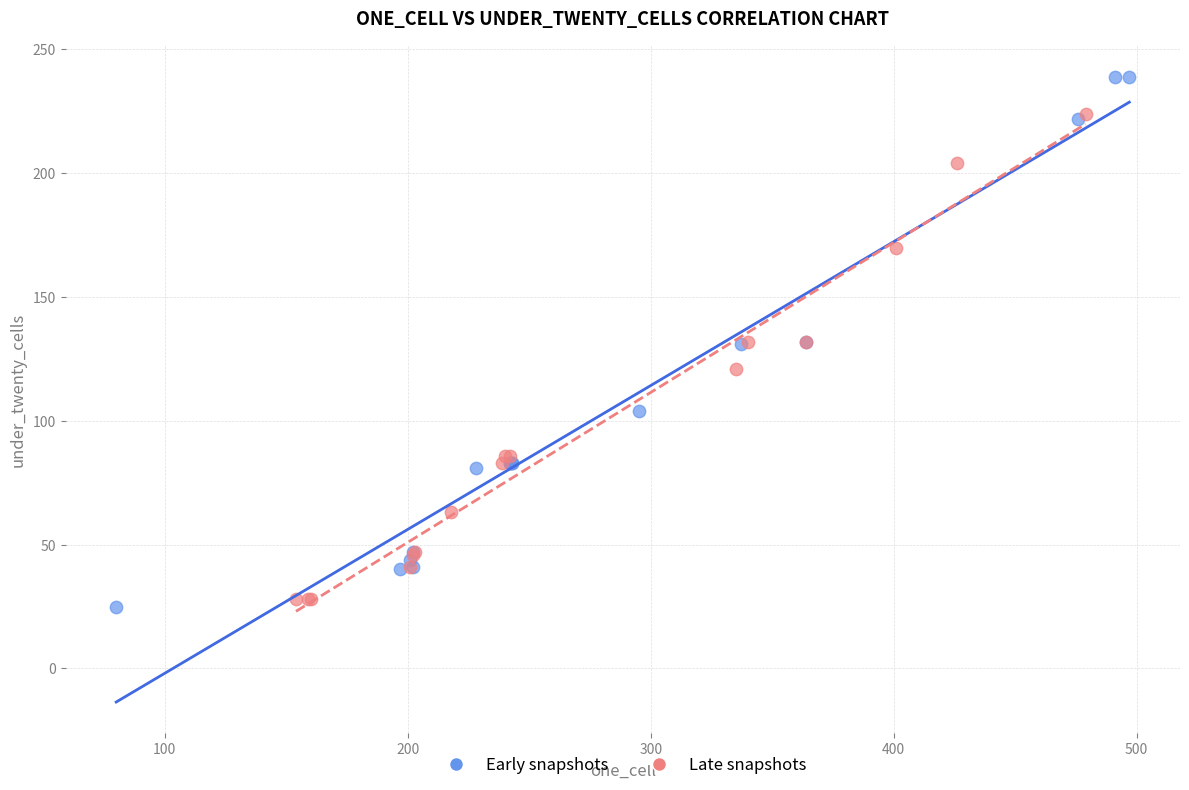

Which series has the largest Y range (max minus min)?

Early snapshots